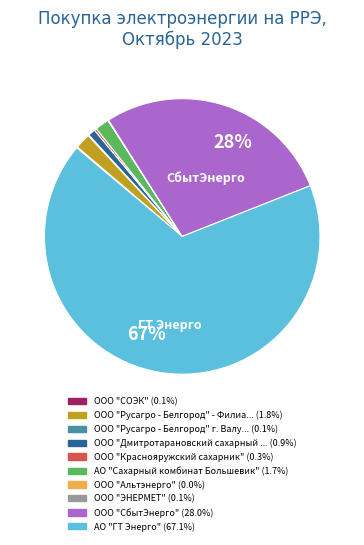

To the nearest percent, what is the average slice percentage?

10%